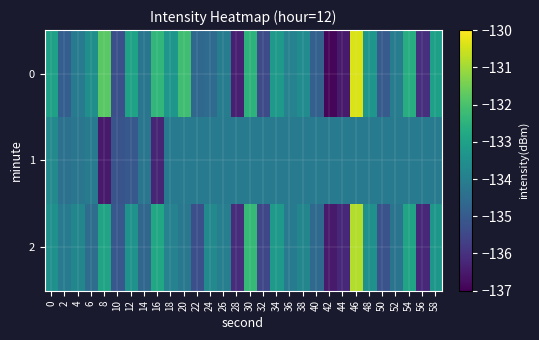

What is the greatest value displayed?

-130.4